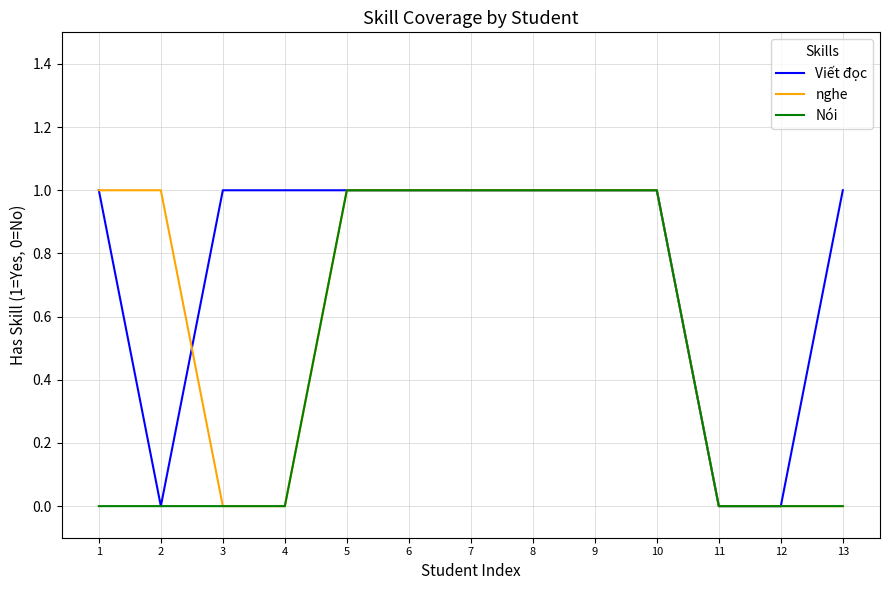

Reading left to right, list all the values displayed in this chart.

Viết đọc: 1	0	1	1	1	1	1	1	1	1	0	0	1
nghe: 1	1	0	0	1	1	1	1	1	1	0	0	0
Nói: 0	0	0	0	1	1	1	1	1	1	0	0	0